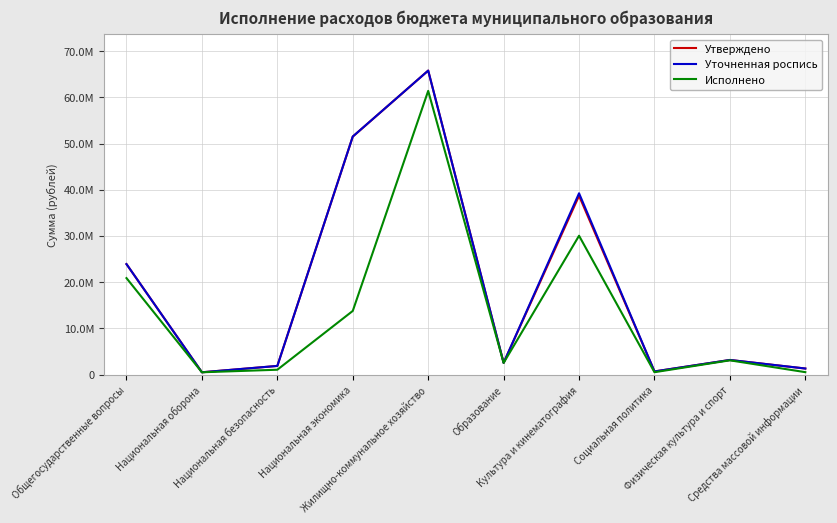

Which series has the largest range (max minus min)?

Утверждено